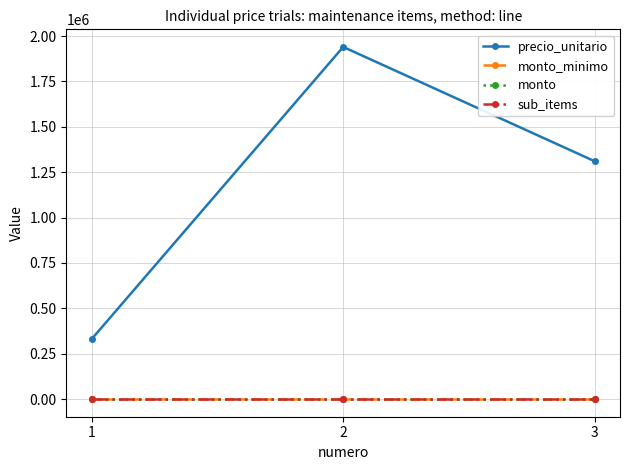

Which series has the largest total across all categories?

precio_unitario